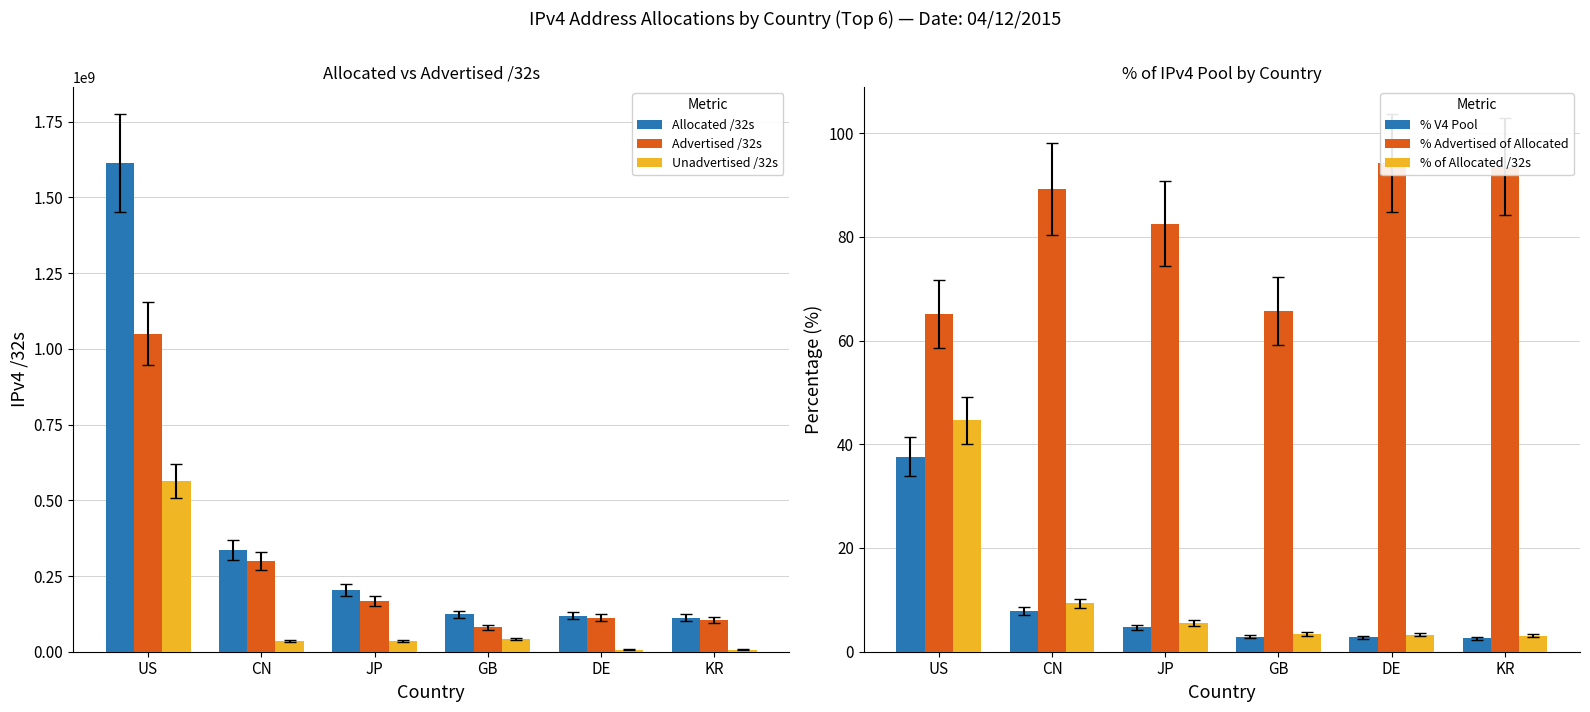

Between US and CN, which series saw the biggest shift?

Allocated /32s